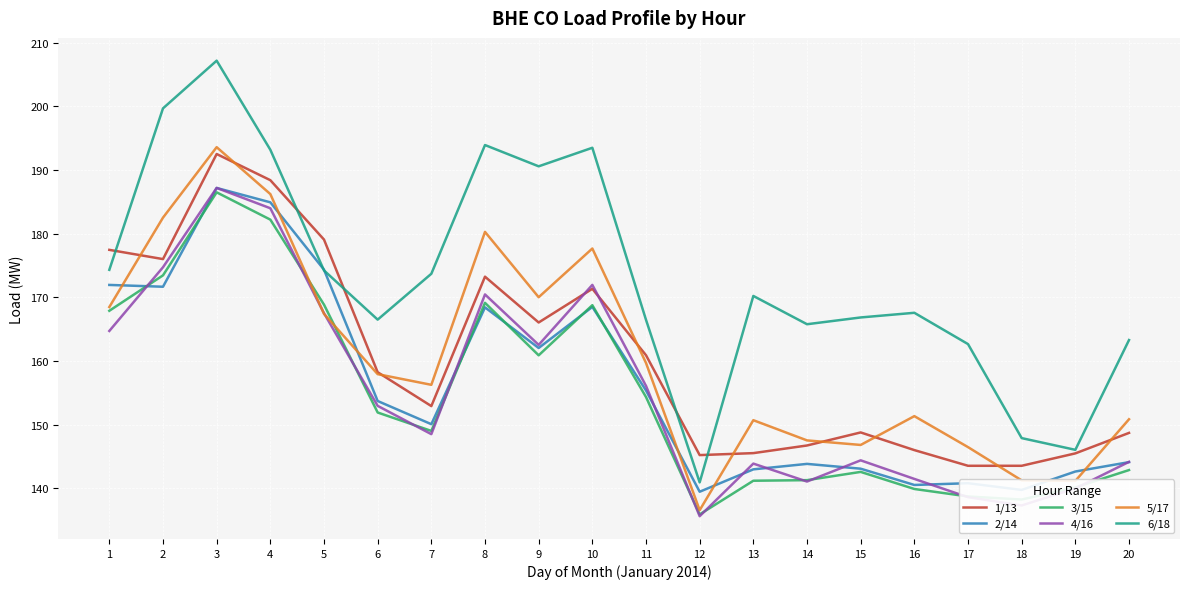

At how many categories does at least one series exceed 204?

1